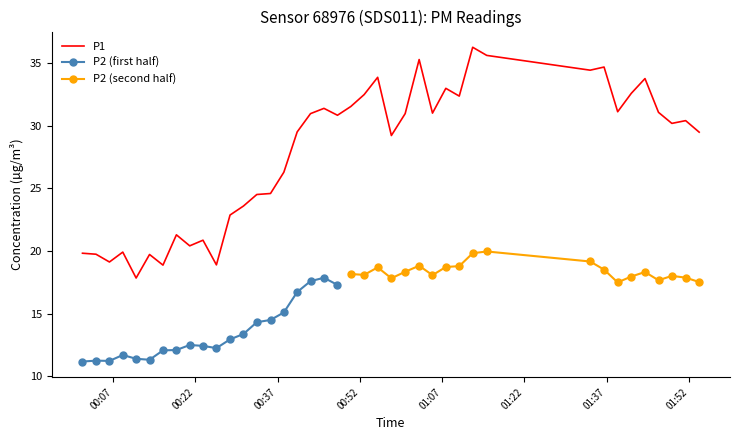

What is the maximum value for P1?

36.3